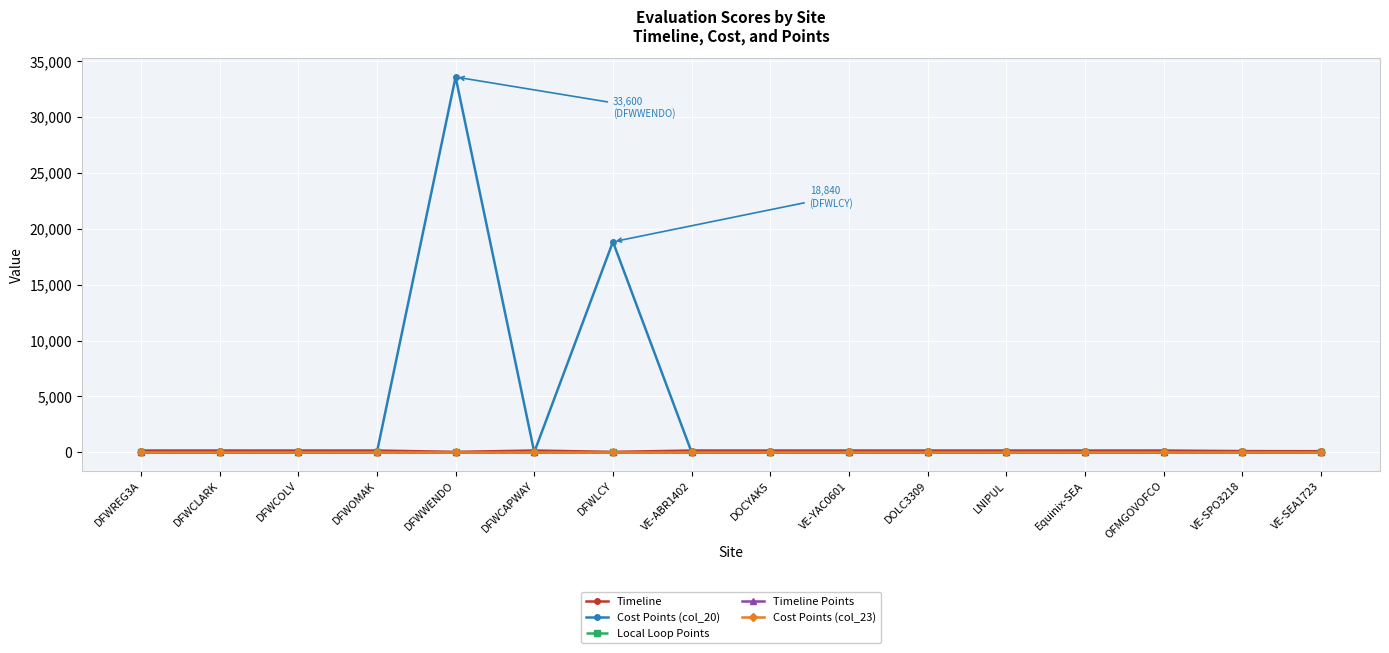

How many lines are shown in the chart?

5